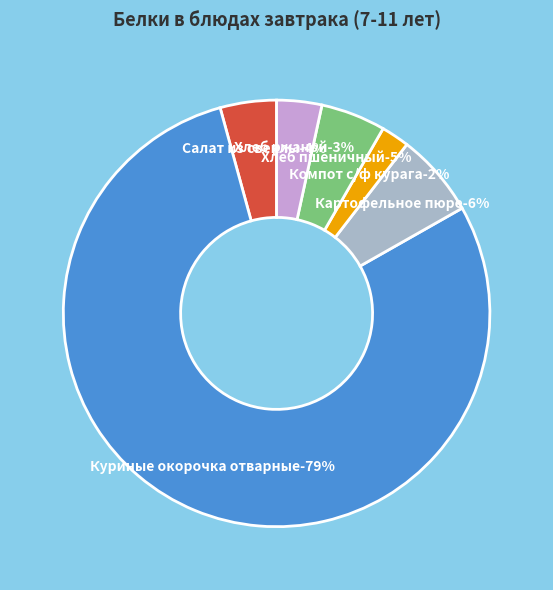

To the nearest percent, what portion does Картофельное пюре represent?

6%